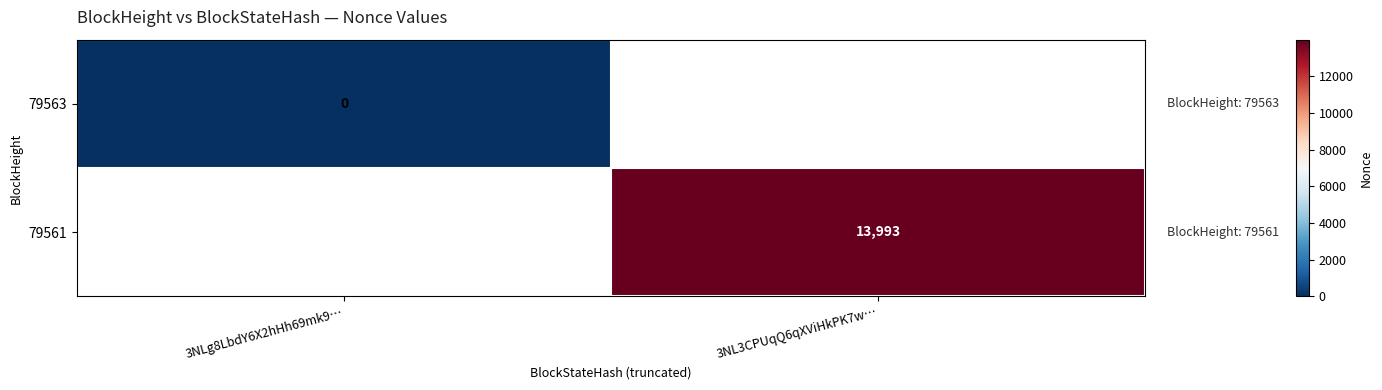

Is it true that 79561 equals 13993 at 3NL3CPUqQ6qXViHkPK7w…?

True